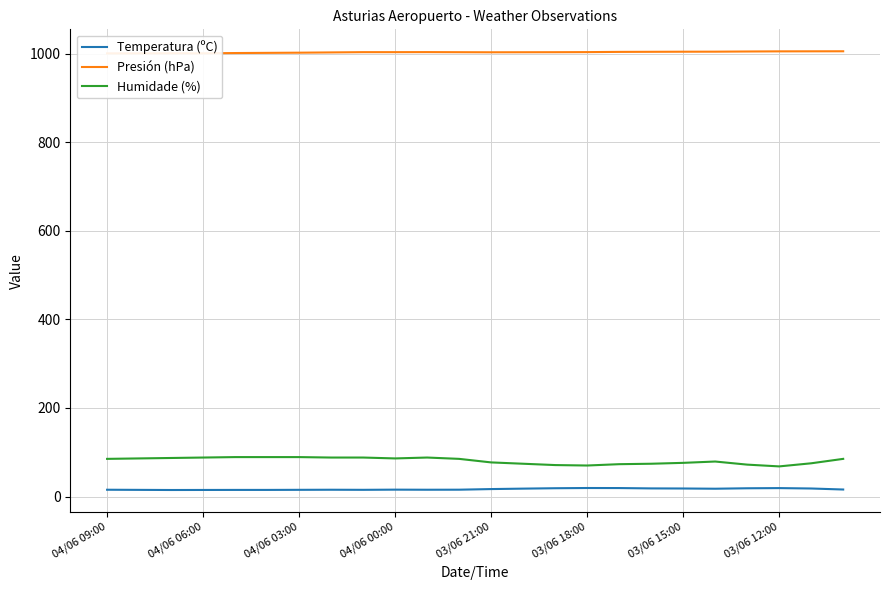

The Humidade (%) series shows 114.9 at 03/06 21:00. True or false?

False